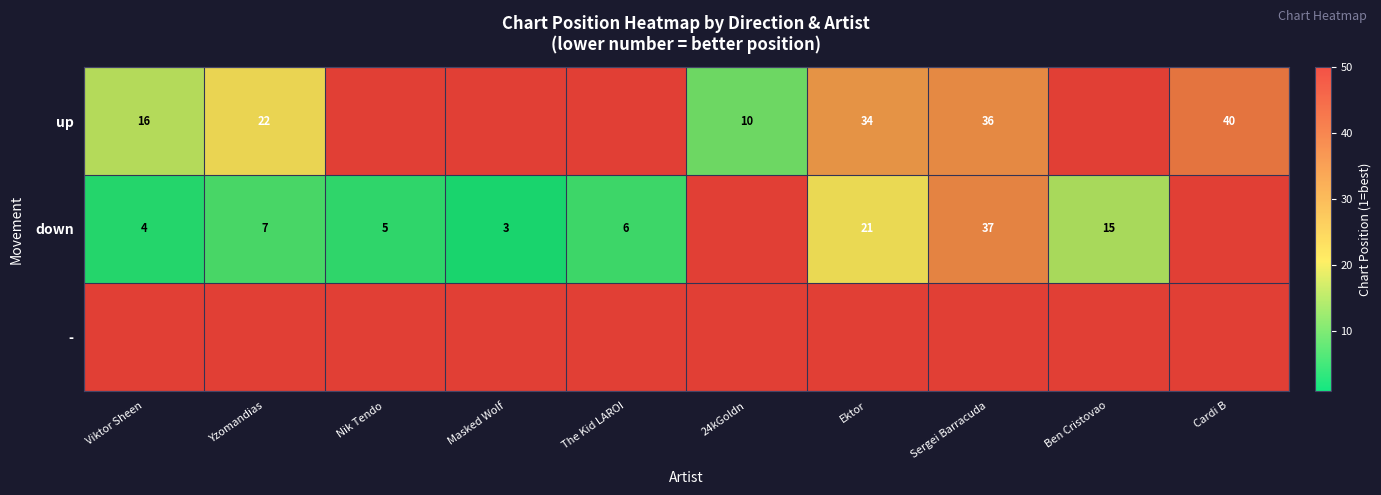

Is it true that up equals 23 at Viktor Sheen?

False